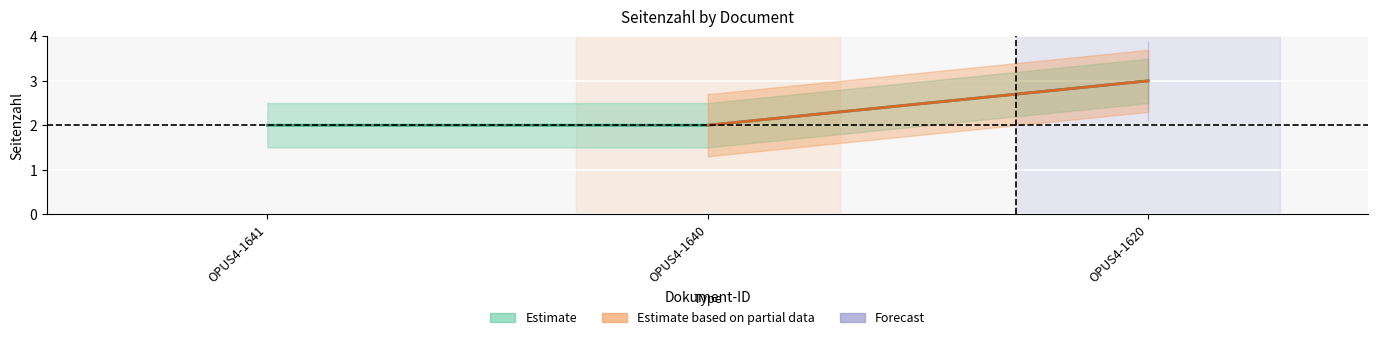

Rank the categories by value from highest to lowest.

OPUS4-1620, OPUS4-1641, OPUS4-1640